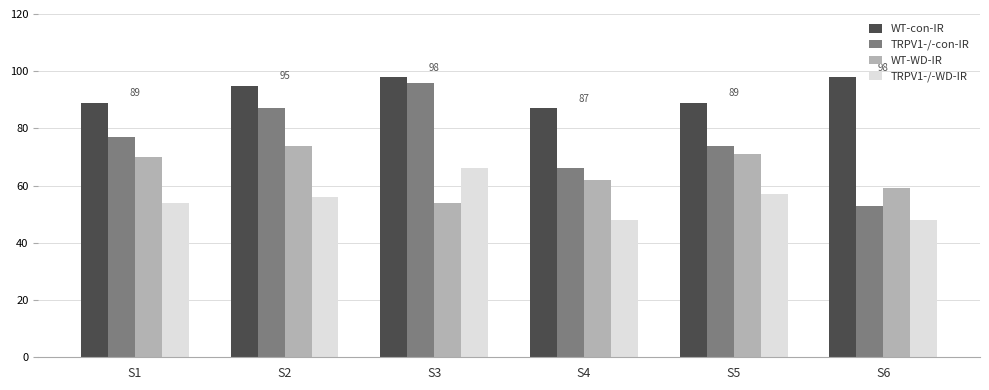

What is the difference between the TRPV1-/-WD-IR values at S2 and S6?

8